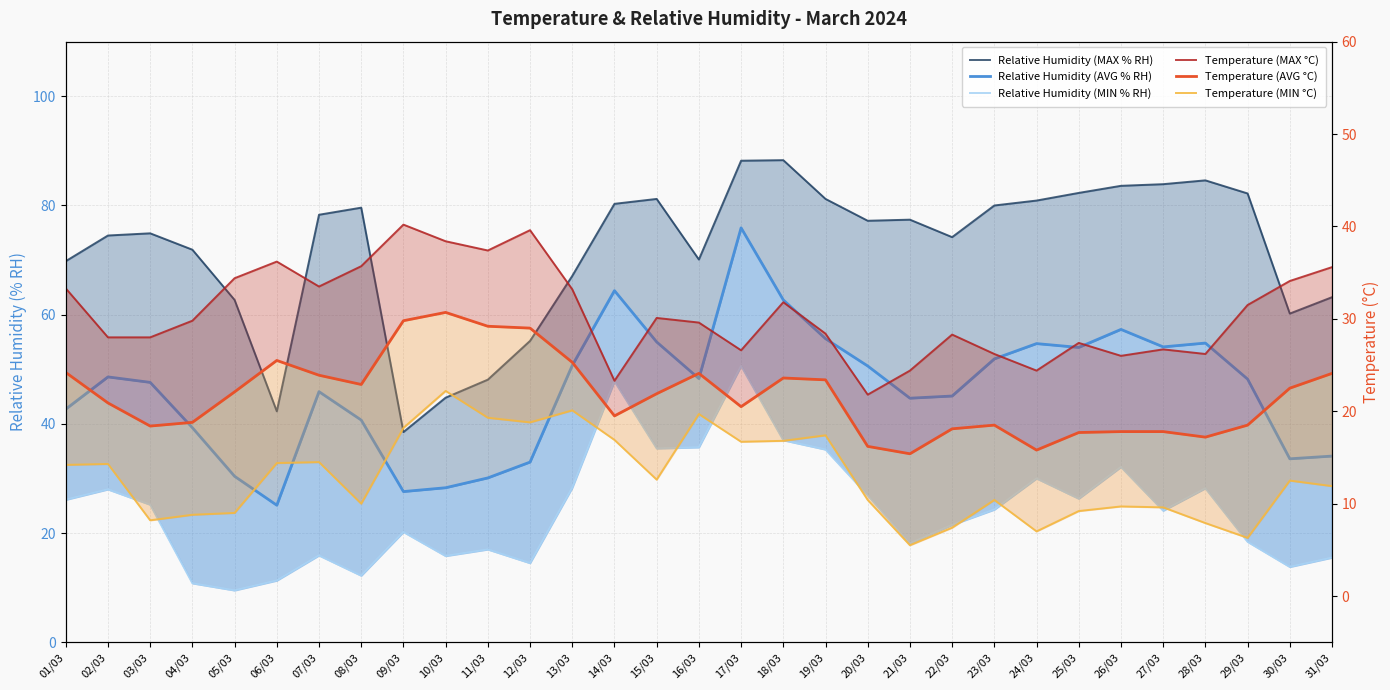

True or false: Temperature (AVG °C) and Temperature (MIN °C) intersect in this chart.

False